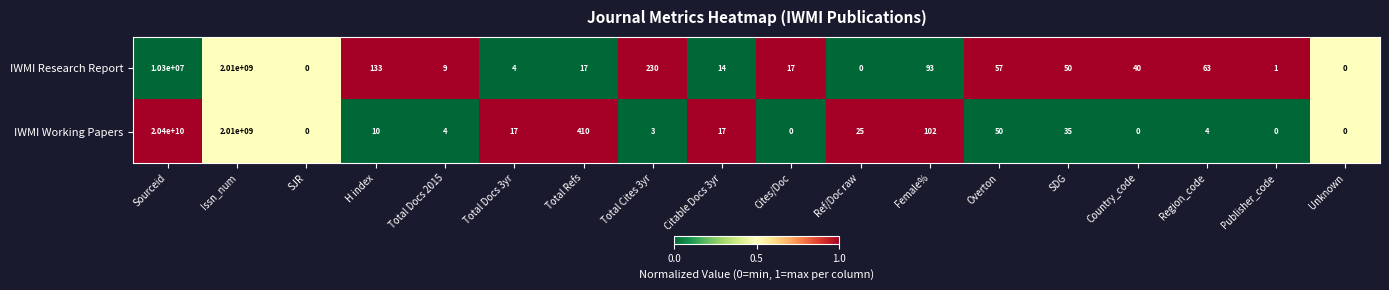

How many values in IWMI Research Report are above zero?

15